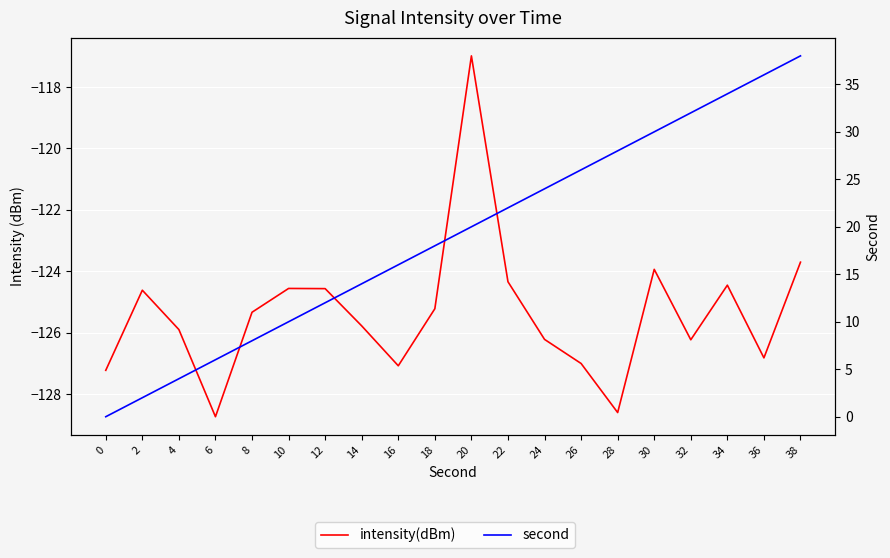

Reading left to right, transcribe all the data shown in this chart.

intensity(dBm): 0=-127.2	2=-124.6	4=-125.9	6=-128.7	8=-125.3	10=-124.6	12=-124.6	14=-125.8	16=-127.1	18=-125.2	20=-117.0	22=-124.3	24=-126.2	26=-127.0	28=-128.6	30=-123.9	32=-126.2	34=-124.5	36=-126.8	38=-123.7
second: 0=0.0	2=2.0	4=4.0	6=6.0	8=8.0	10=10.0	12=12.0	14=14.0	16=16.0	18=18.0	20=20.0	22=22.0	24=24.0	26=26.0	28=28.0	30=30.0	32=32.0	34=34.0	36=36.0	38=38.0